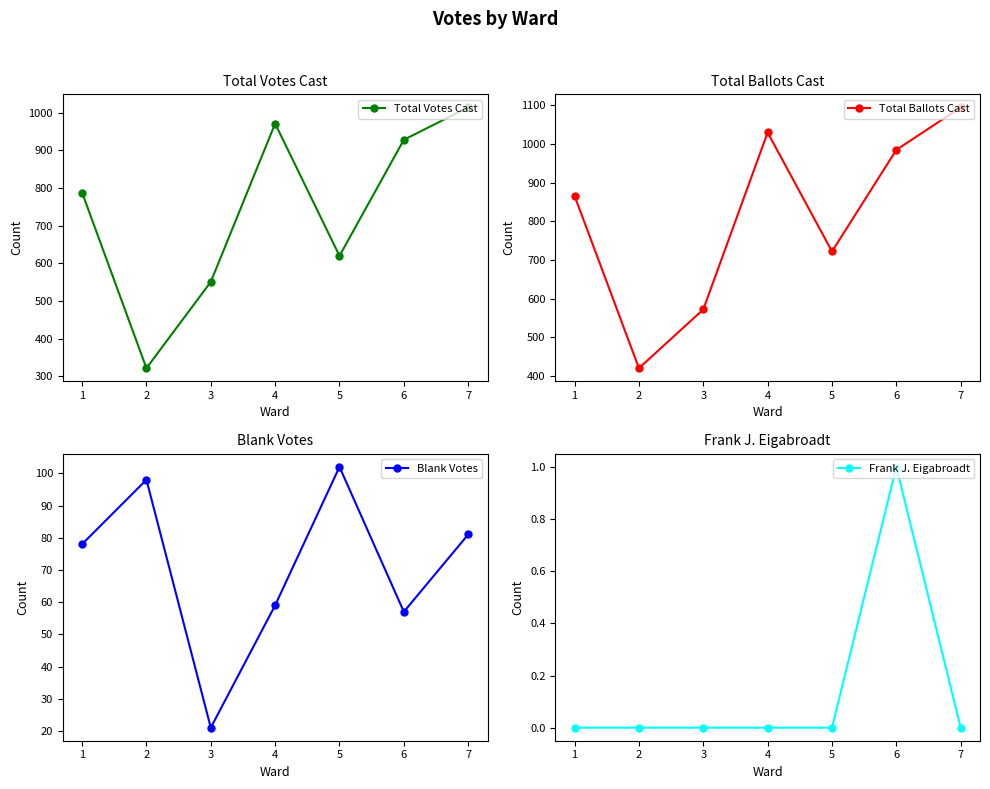

True or false: Total Votes Cast has more than 2 interior local peaks.

False